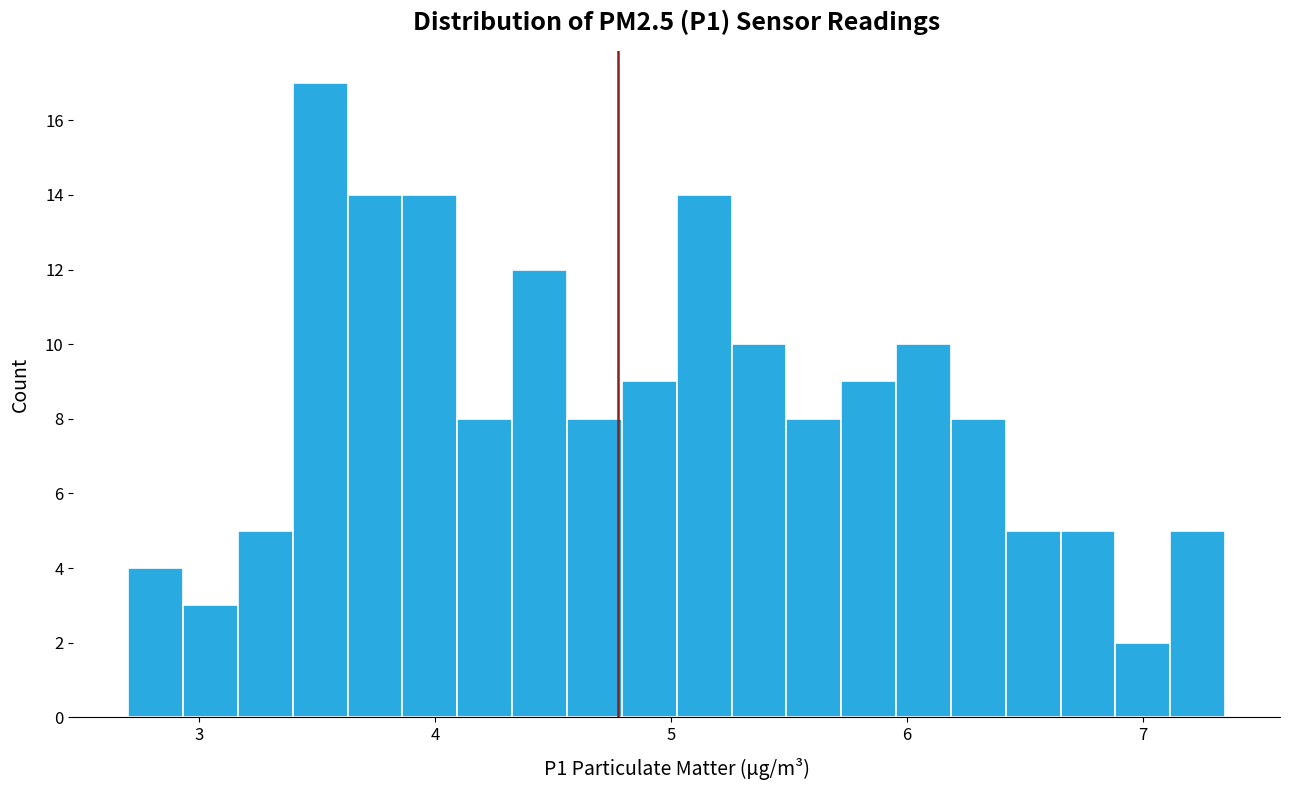

Around what value on the x-axis is the tallest bar? Give the approximate position of its centre, as read against the axis.

3.5